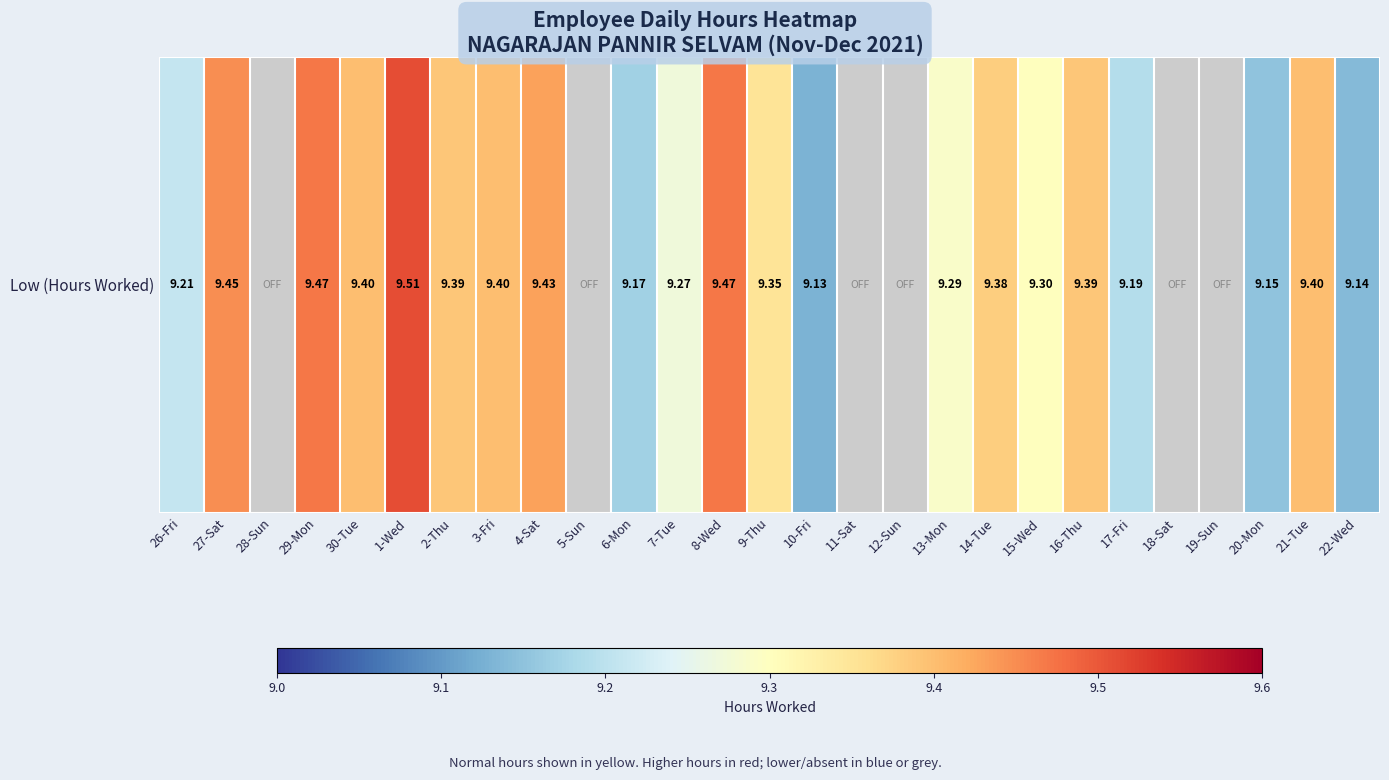

What is the ratio of the value at 1-Wed to the value at 15-Wed?

1.0